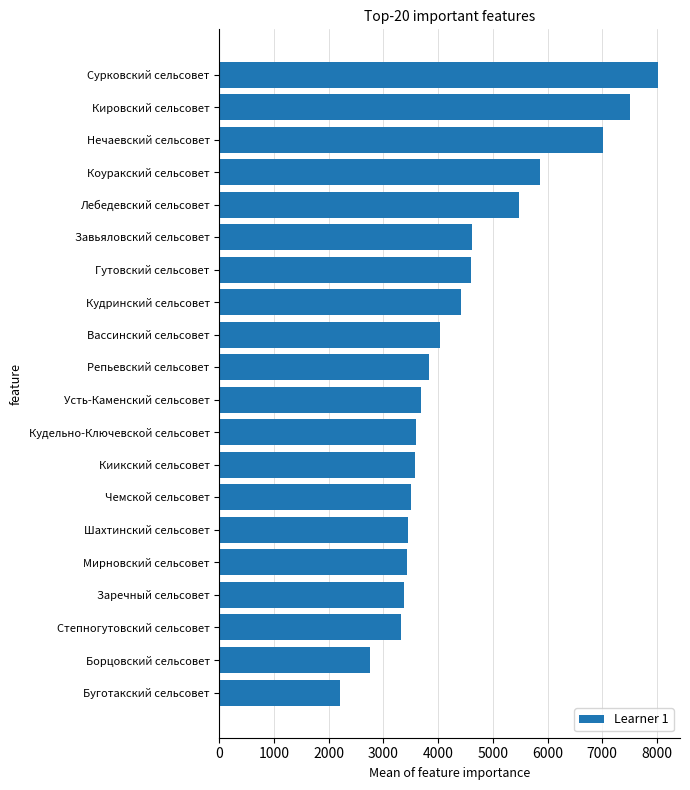

What is the sum of all values?

88263.7